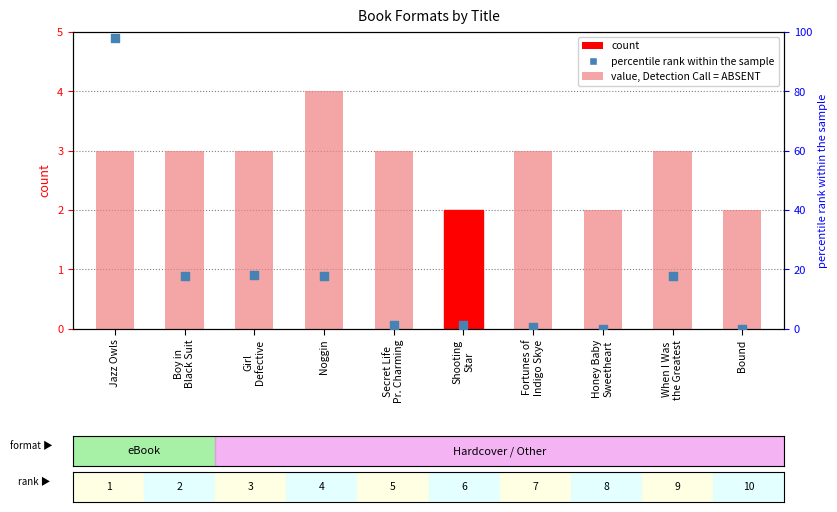

What are all the series names shown in the legend?

count, percentile rank within the sample